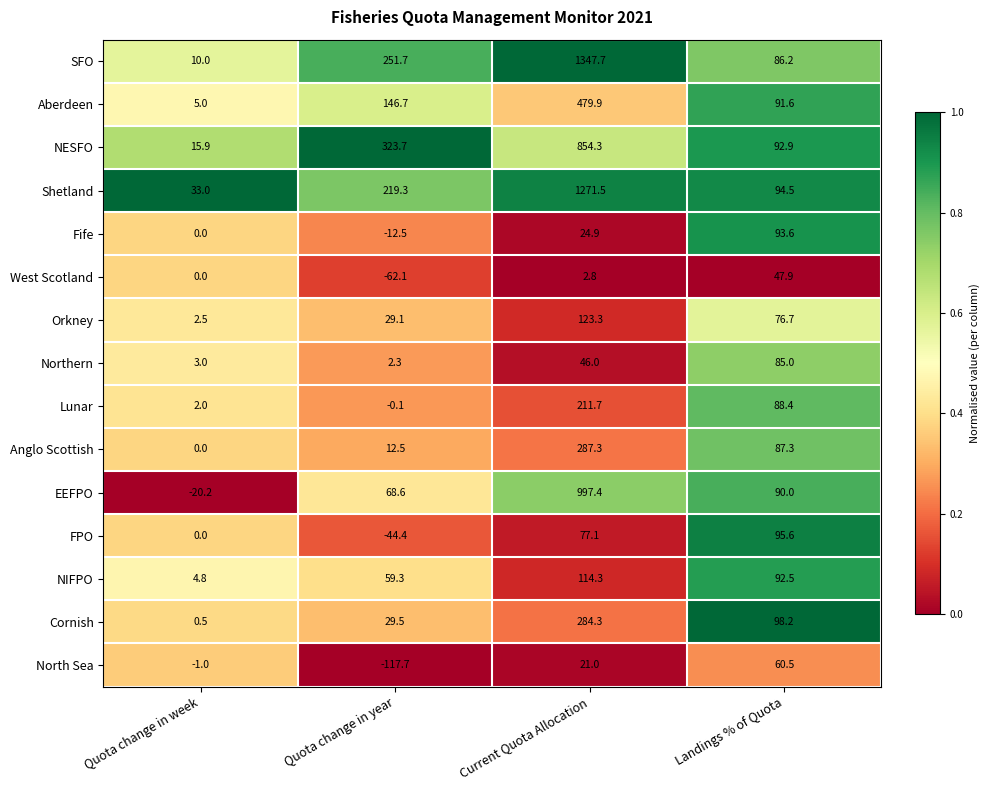

What is the average value of the FPO series?

32.1